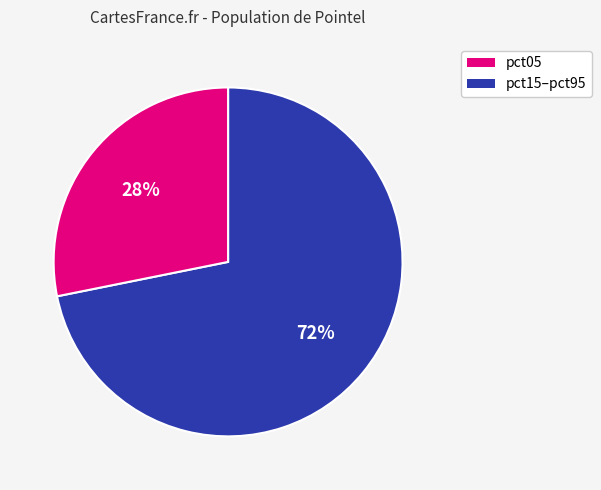

Is there a majority slice in this chart?

Yes